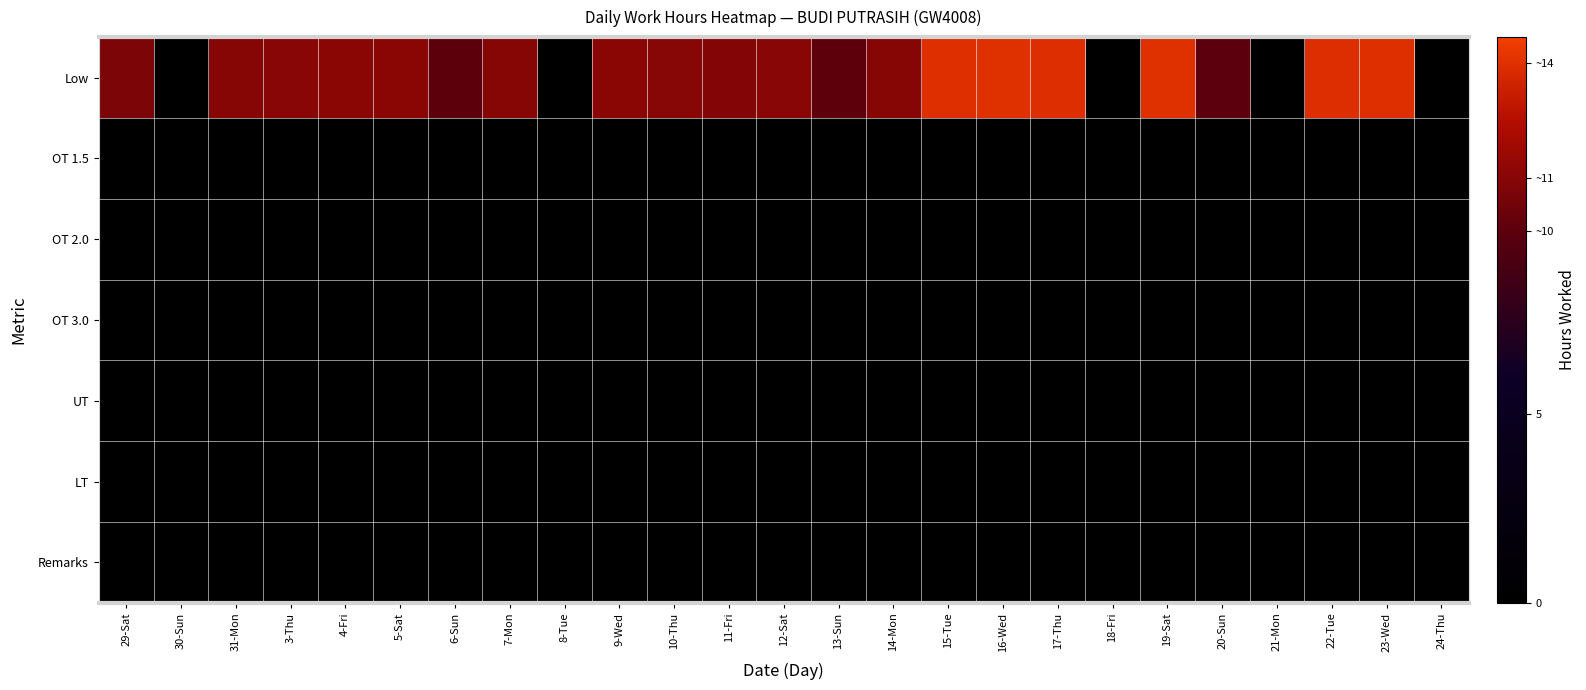

Between 21-Mon and 22-Tue, which series saw the biggest shift?

Low